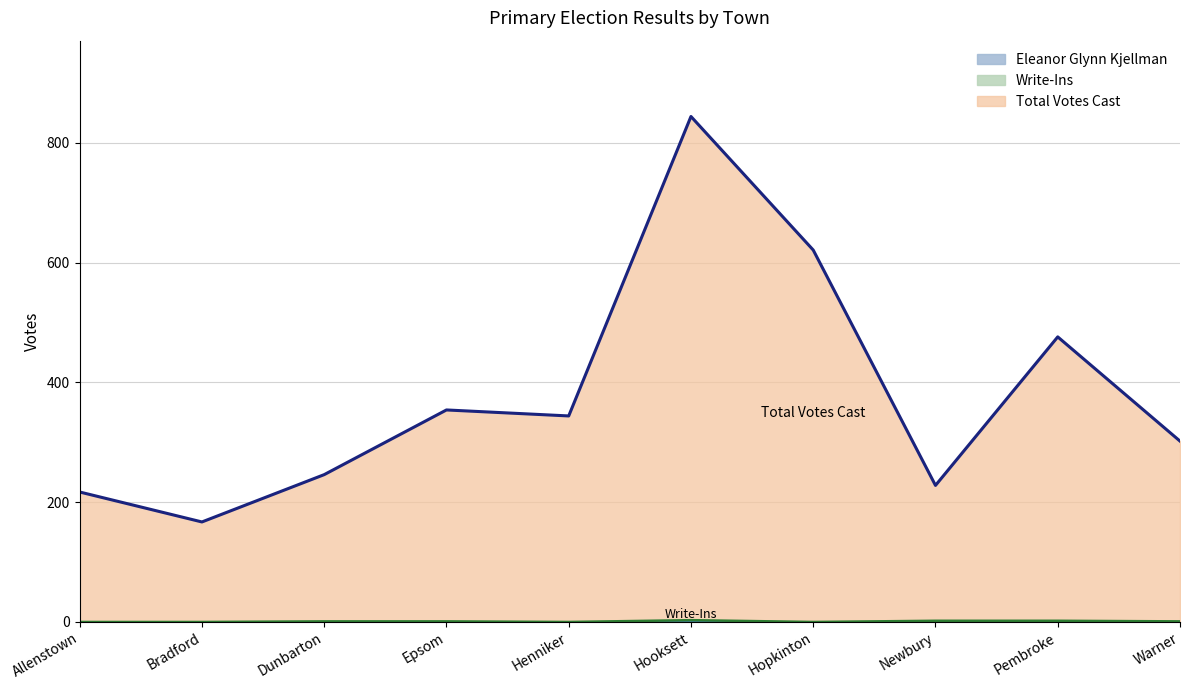

Which series has the largest range (max minus min)?

Total Votes Cast